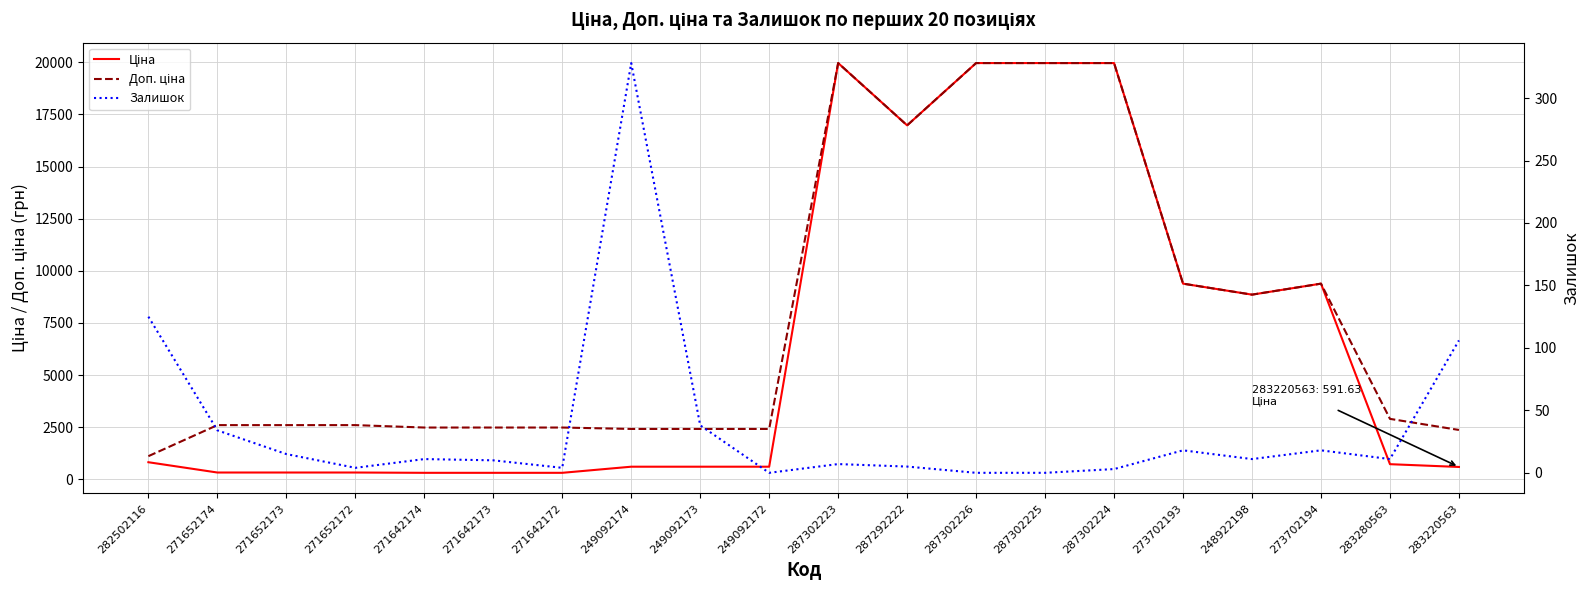

How many interior local peaks does the Доп. ціна series have?

2